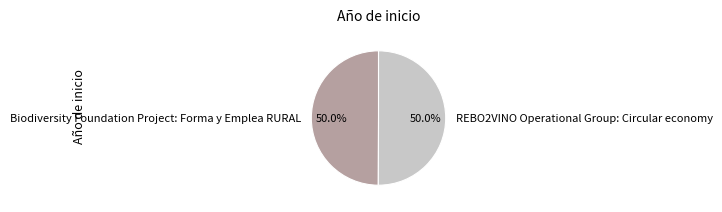

What percentage is the REBO2VINO Operational Group: Circular economy slice, to the nearest percent?

50%